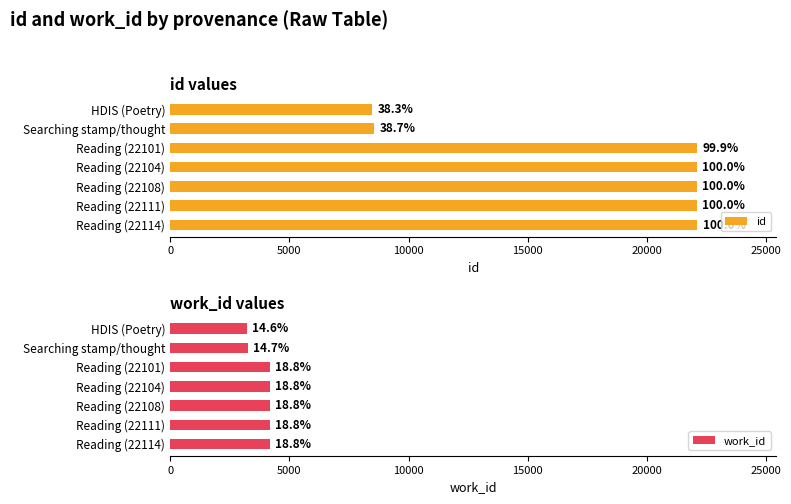

Is the value of id at Reading (22114) greater than the value of work_id at Reading (22101)?

Yes